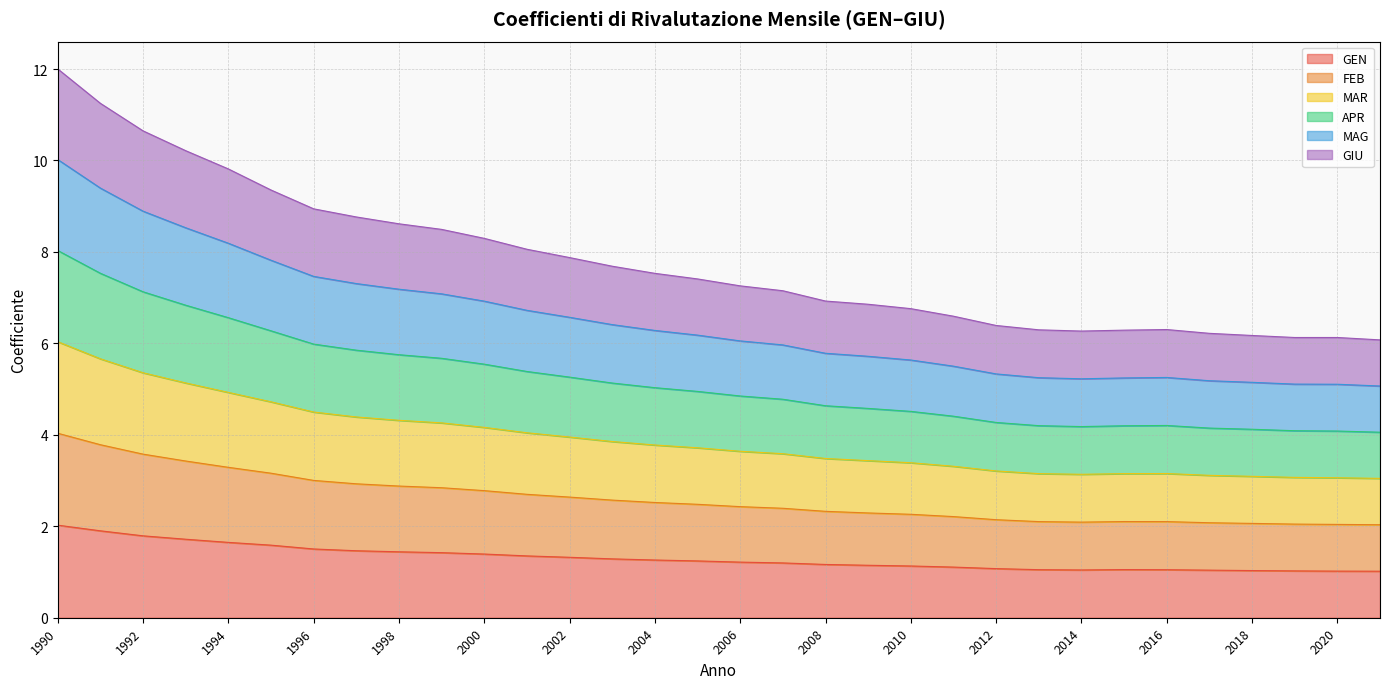

List the series in order of their overall mean, lowest first.

GEN, GIU, FEB, MAG, APR, MAR